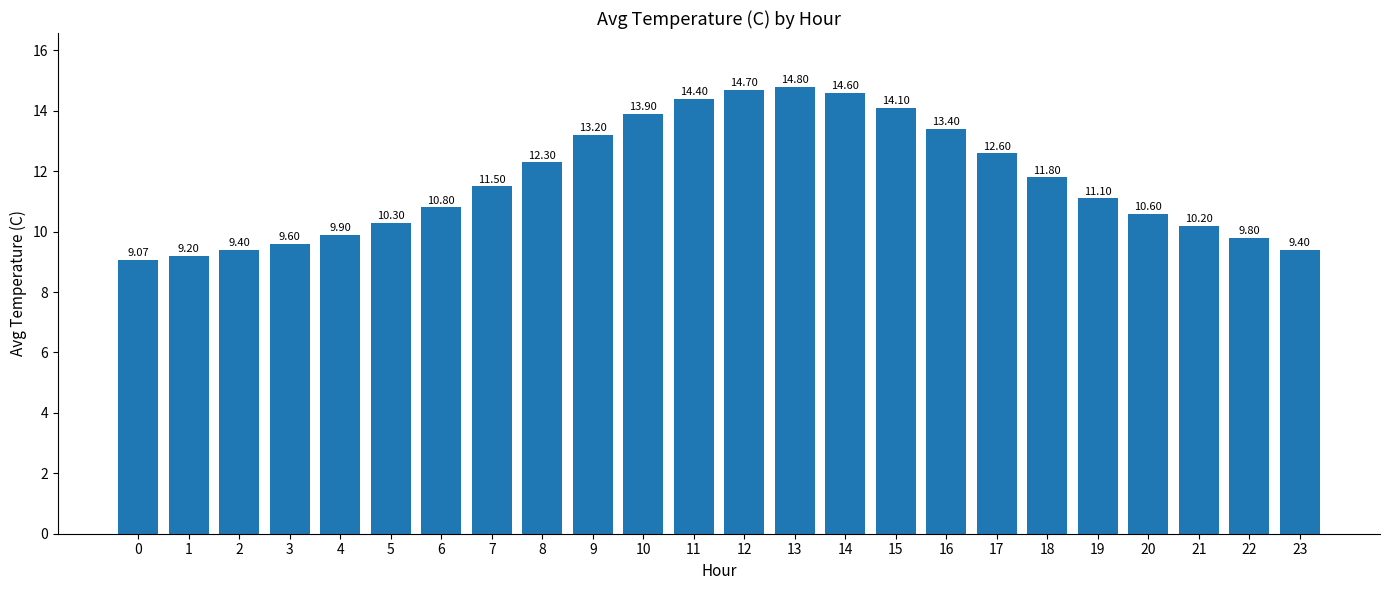

Where is the data nearest to the value 11?

19